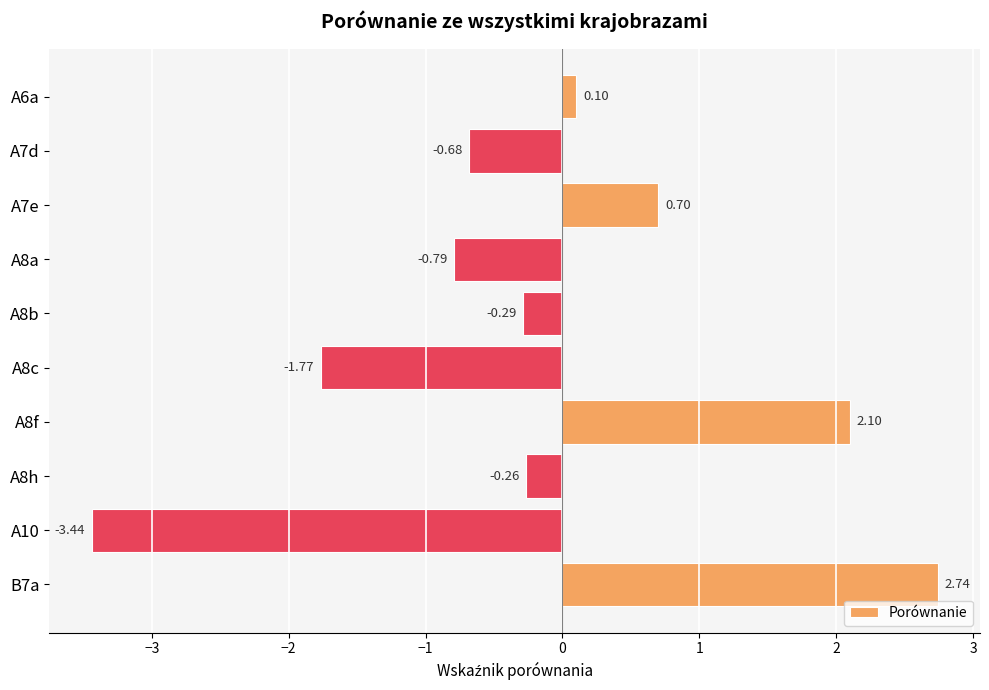

Which has a higher value, A8h or A6a?

A6a